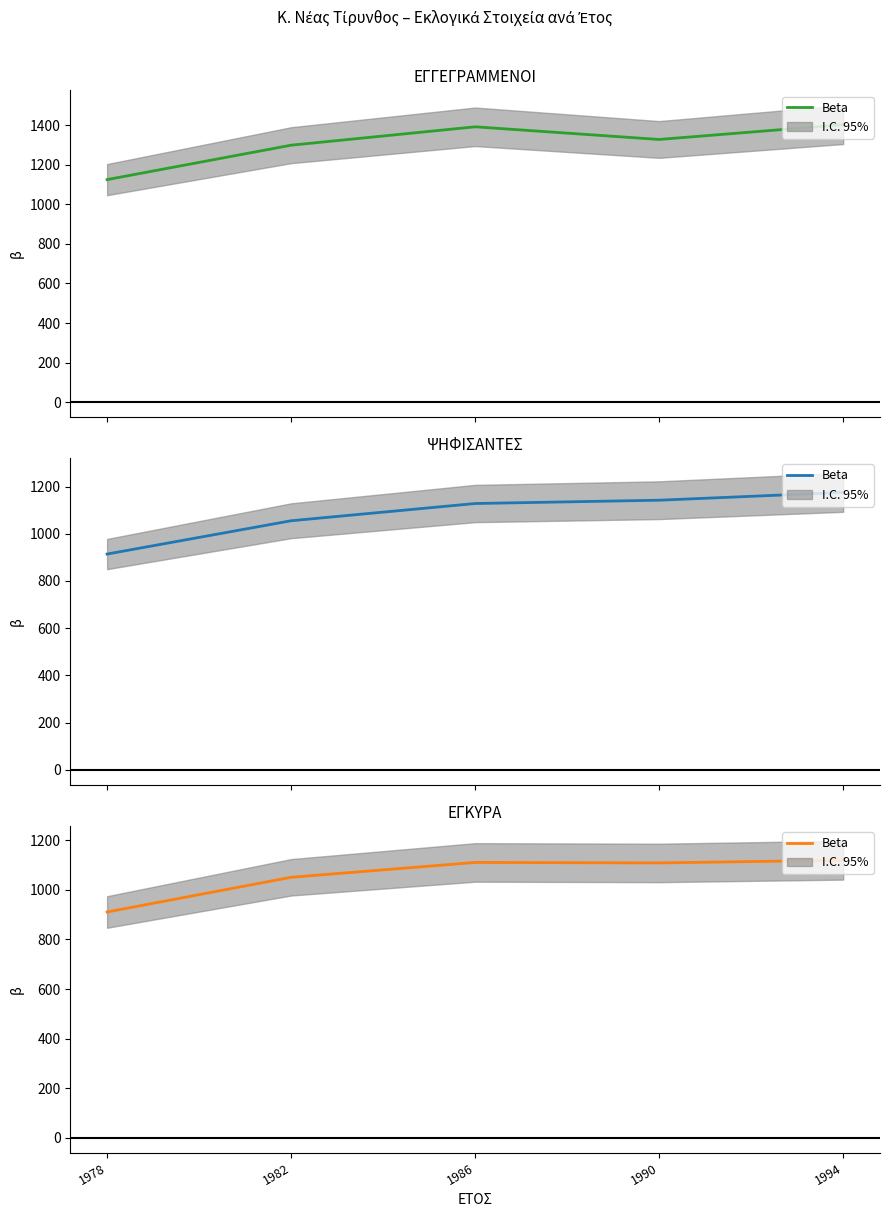

True or false: the data shows 1111 at 1986.

True